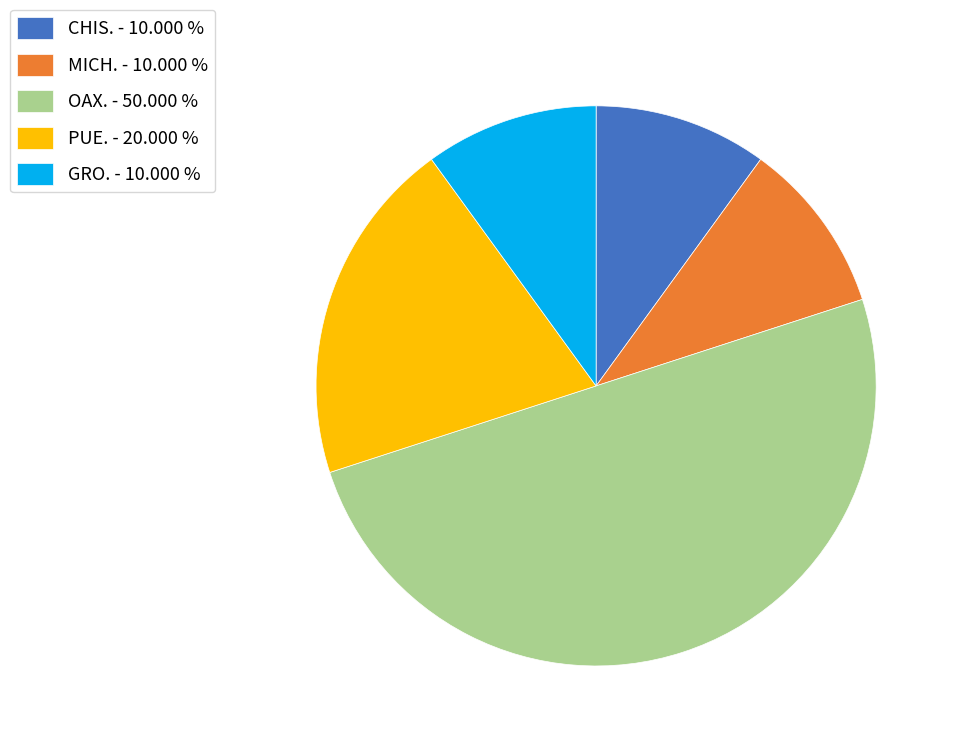

Count the number of slices in the pie.

5